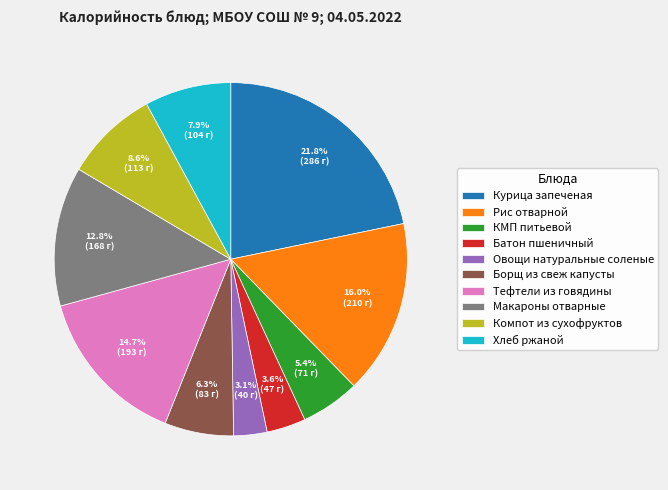

True or false: Борщ из свеж капусты accounts for 6% of the total.

True